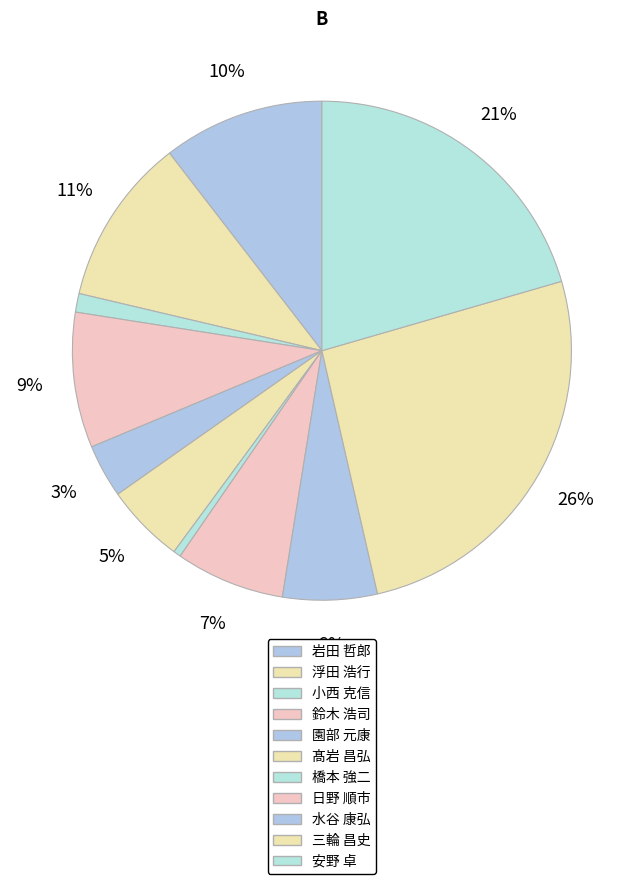

How many slices are in this pie chart?

11